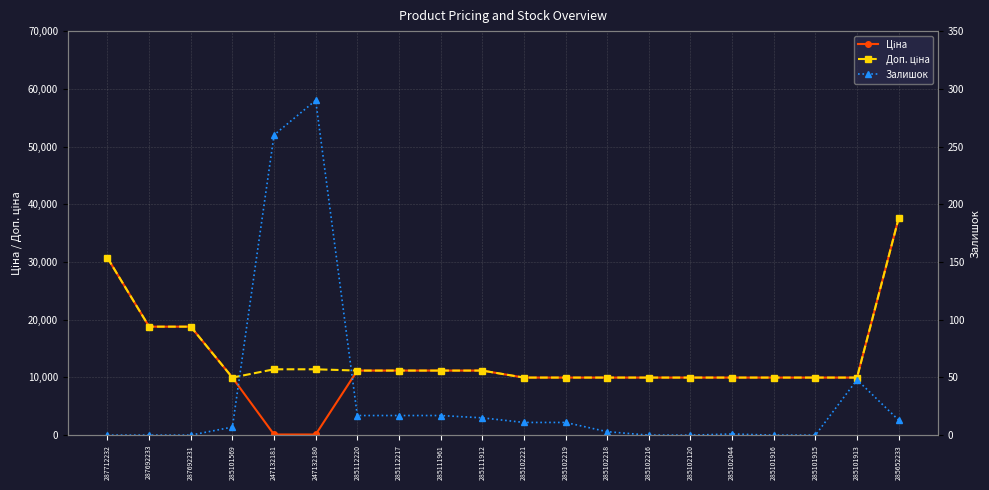

How many data points in Ціна are above 9974?

18